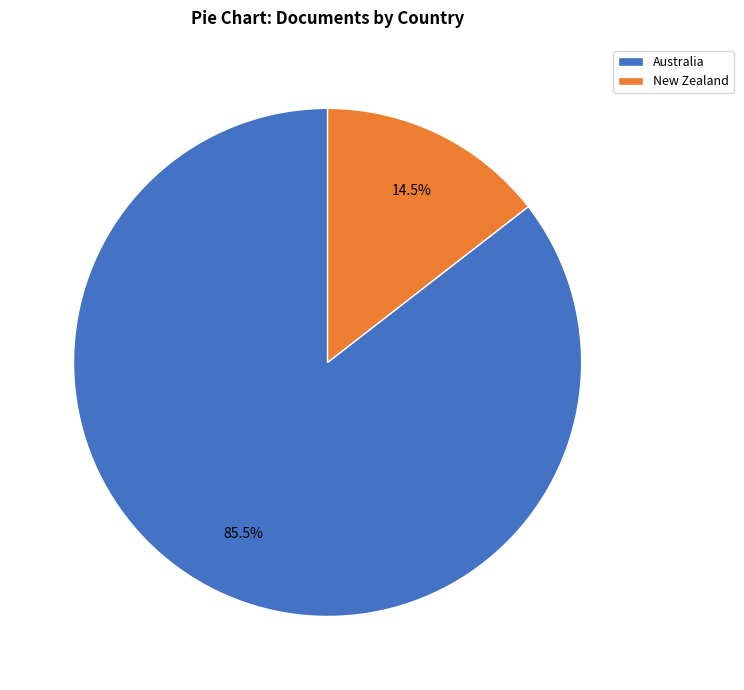

Which category has the biggest portion of the pie?

Australia